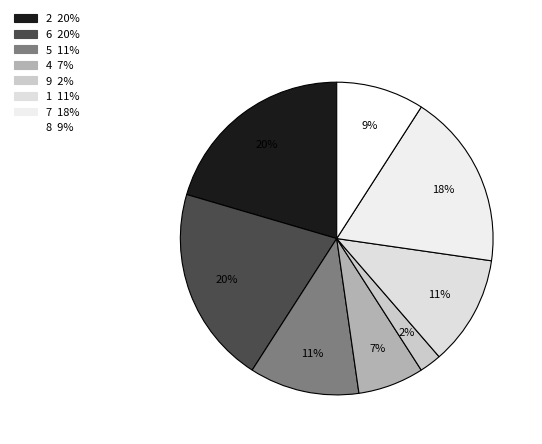

What percentage is the 6 slice, to the nearest percent?

20%